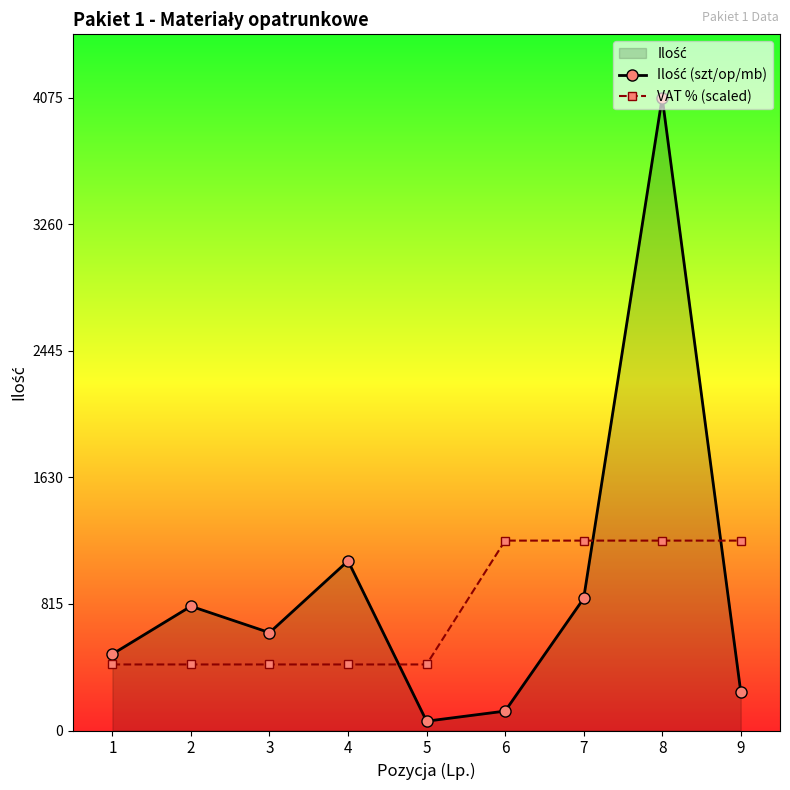

What is the minimum value shown in the chart?

60.0